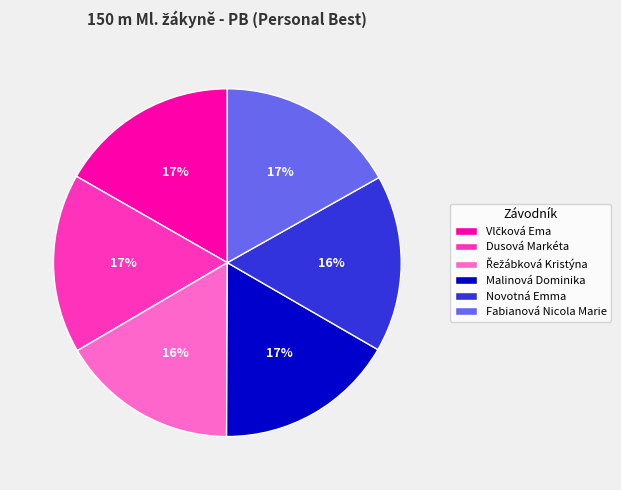

Combined, do Malinová Dominika and Fabianová Nicola Marie account for over 50%?

No